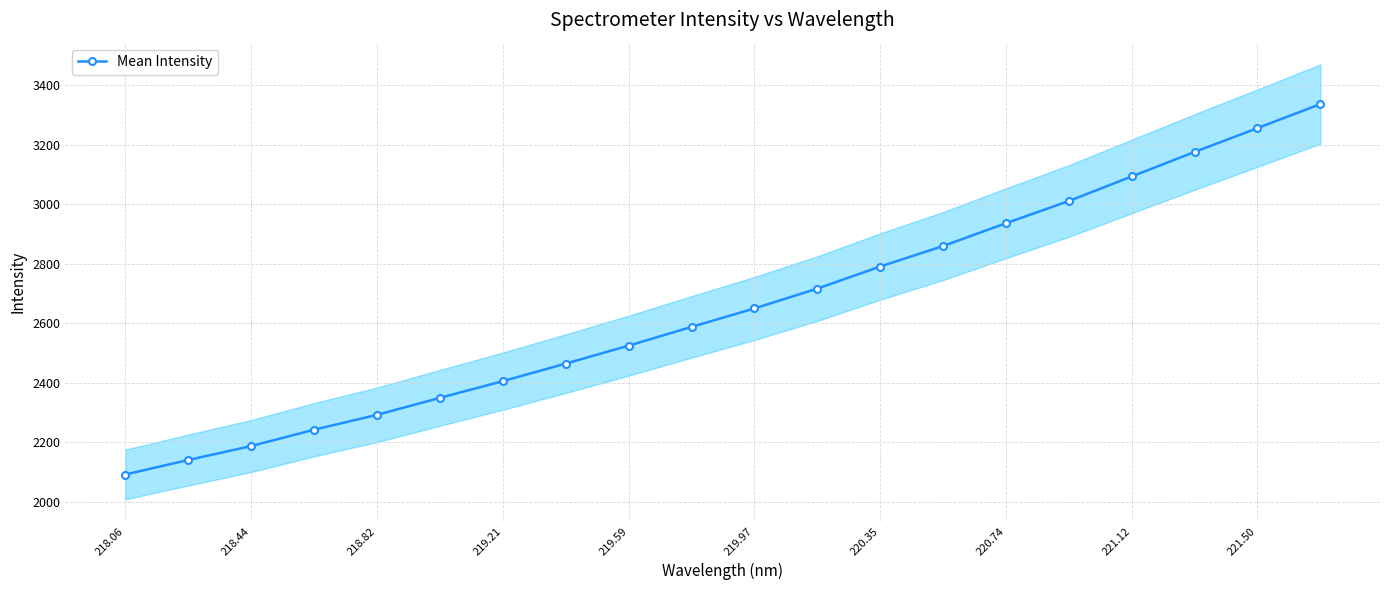

What is the lowest value of the Mean Intensity series?

2091.5